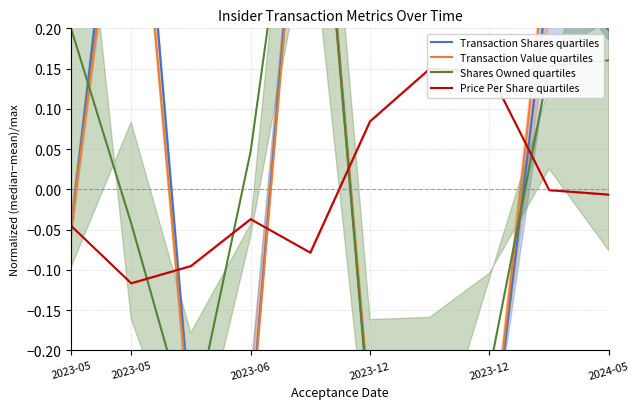

What are all the series names shown in the legend?

Transaction Shares quartiles, Transaction Value quartiles, Shares Owned quartiles, Price Per Share quartiles